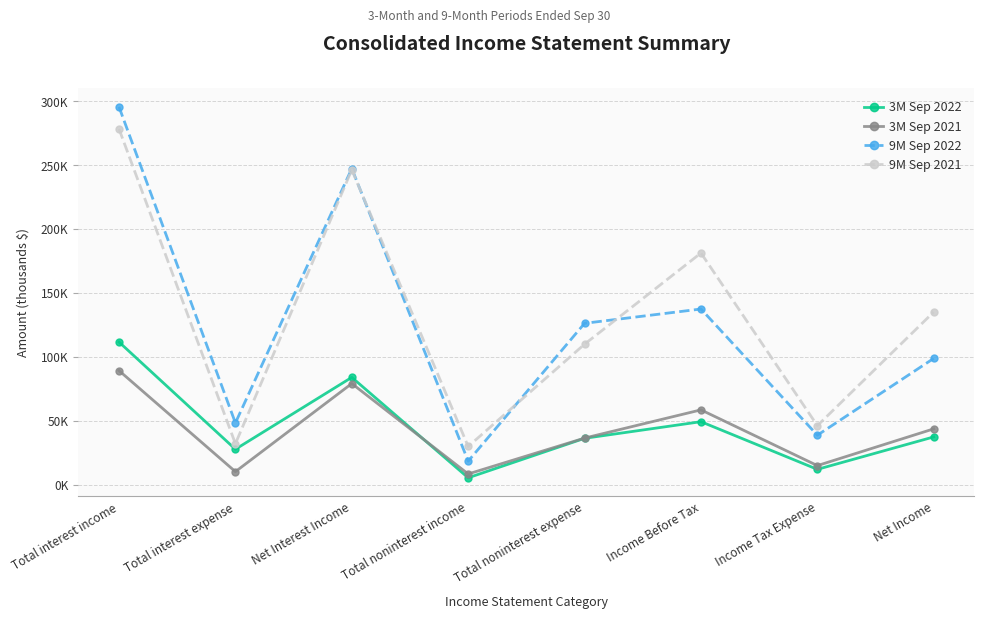

What are all the series names shown in the legend?

3M Sep 2022, 3M Sep 2021, 9M Sep 2022, 9M Sep 2021